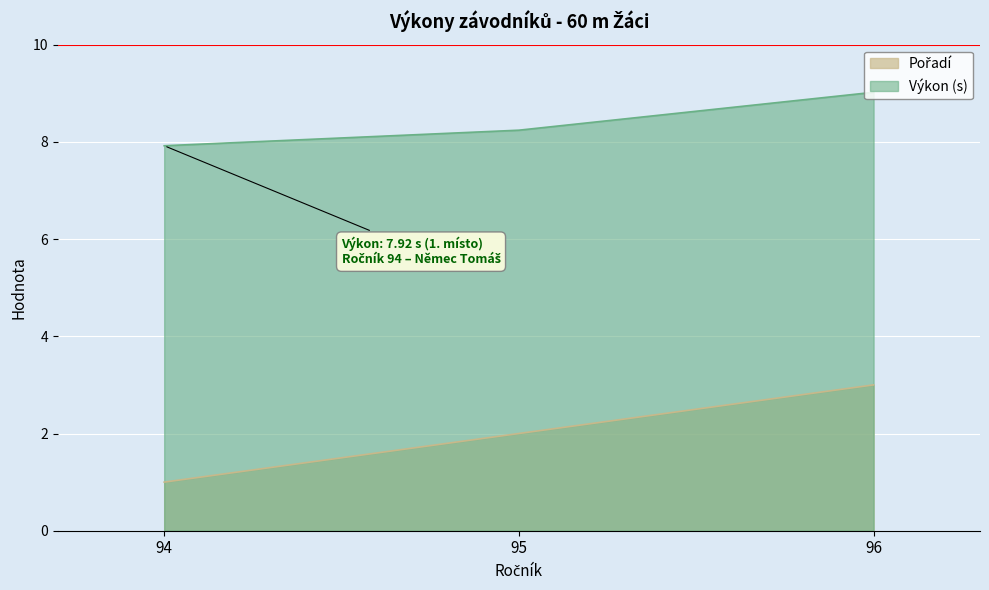

At which category is the sum across all series the highest?

96